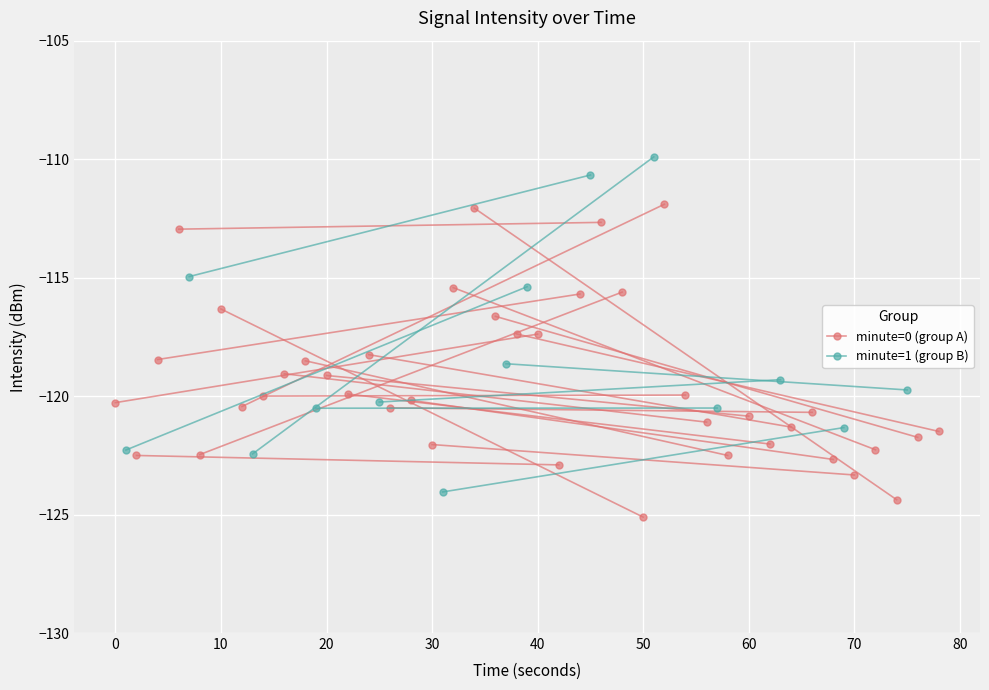

The value of minute=0 (group A) at 0 is -77.2. True or false?

False